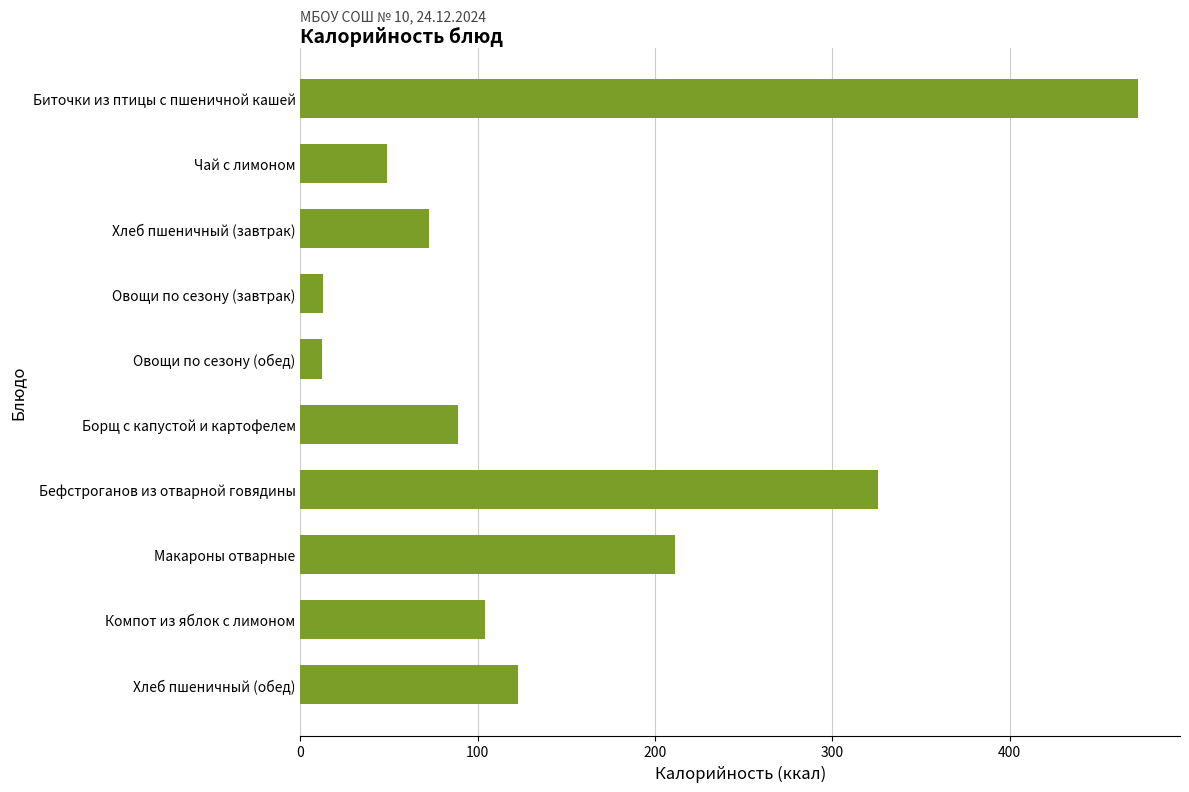

At which label is the value closest to 242?

Макароны отварные